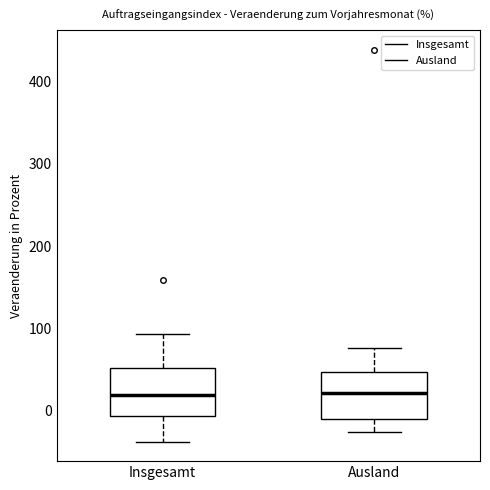

Where is the lower edge of the box for Ausland on the y-axis? The values are not printed on the chart, so give them approximately, as read against the axis.

-10